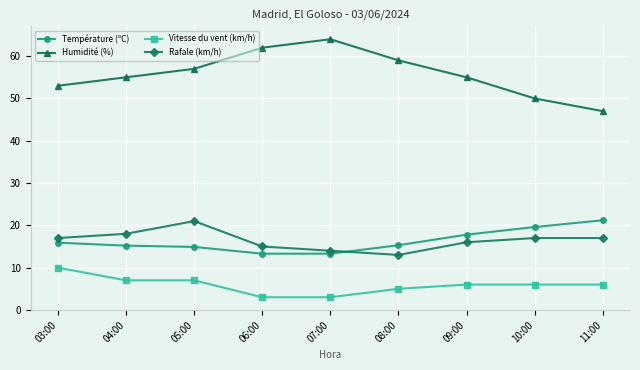

At which category does Rafale (km/h) reach its first local peak?

05:00